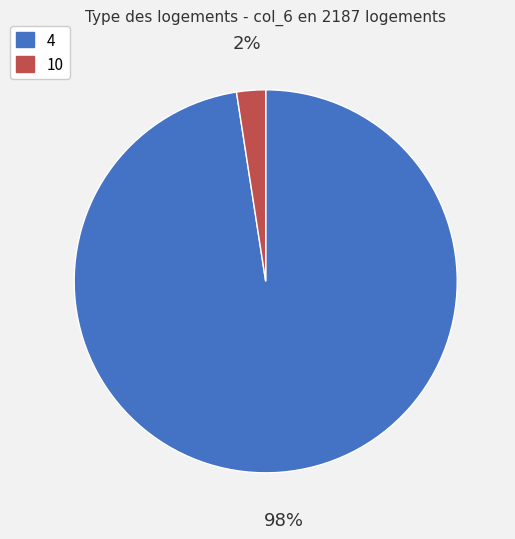

Which slice is the largest?

4